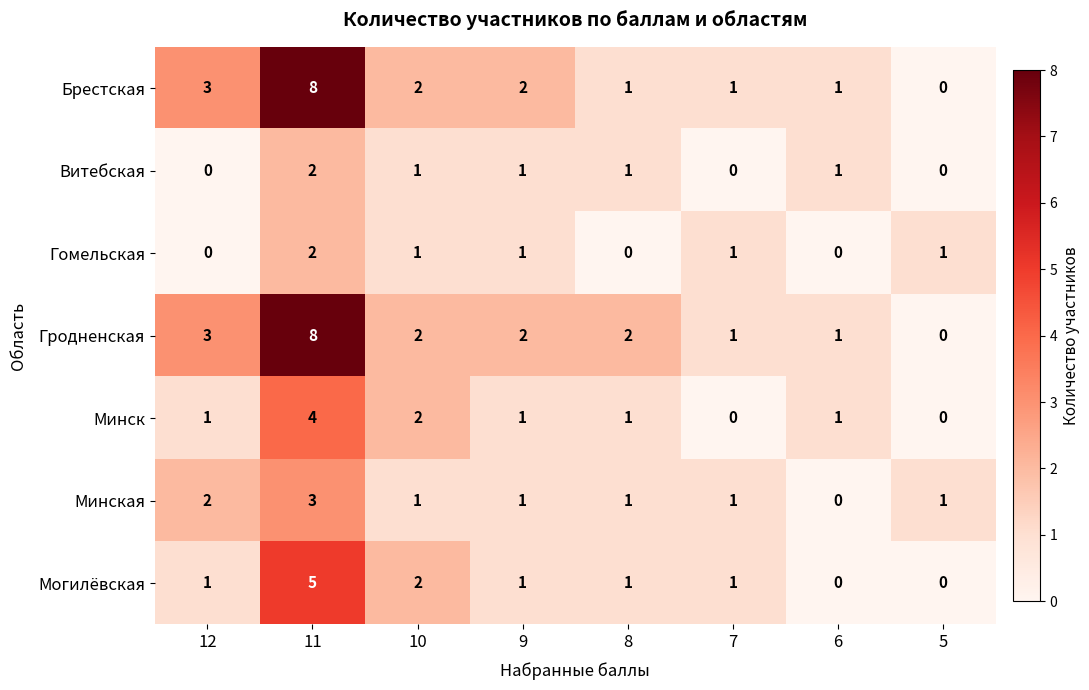

How many Гродненская values are between 1 and 3?

6